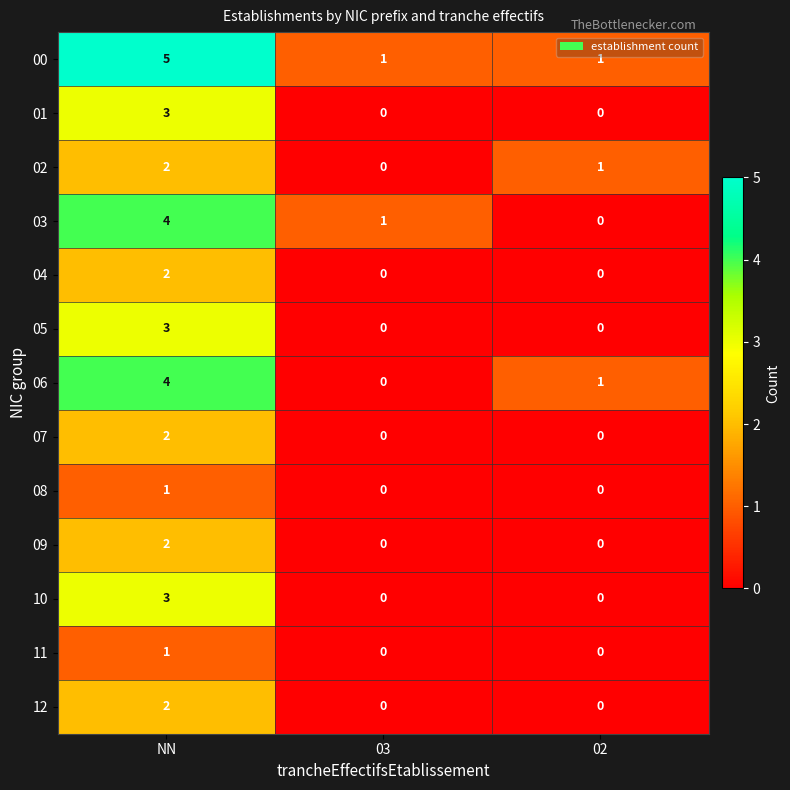

How many 01 values are between 0 and 3?

3